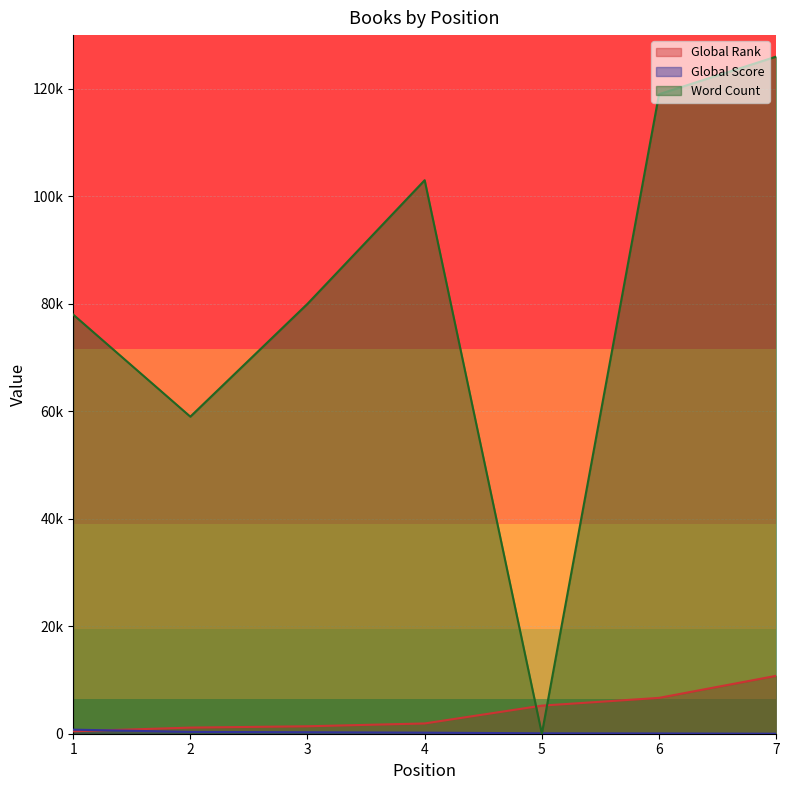

True or false: Global Rank has more than 1 interior local peaks.

False